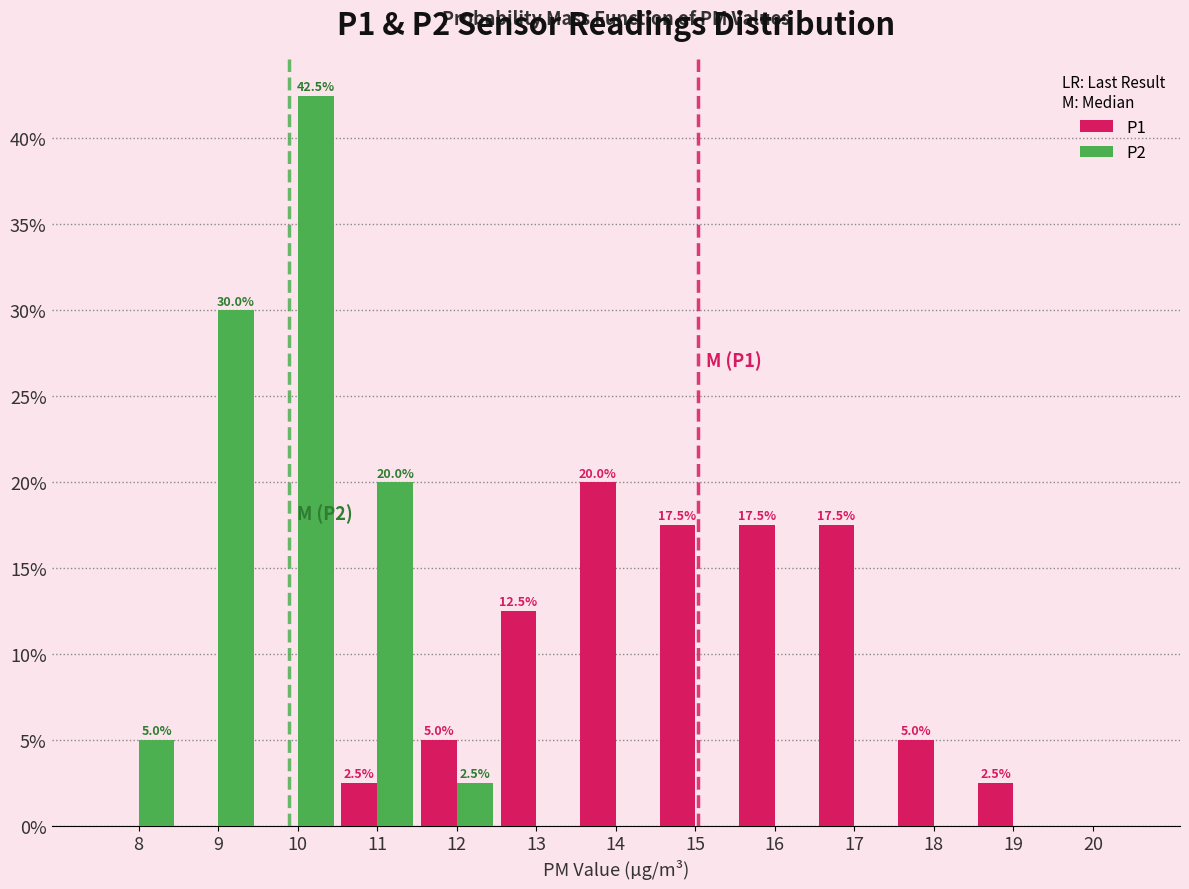

Reading left to right, what are all the values shown in this chart?

P1: 8=0.0	9=0.0	10=0.0	11=2.5	12=5.0	13=12.5	14=20.0	15=17.5	16=17.5	17=17.5	18=5.0	19=2.5	20=0.0
P2: 8=5.0	9=30.0	10=42.5	11=20.0	12=2.5	13=0.0	14=0.0	15=0.0	16=0.0	17=0.0	18=0.0	19=0.0	20=0.0